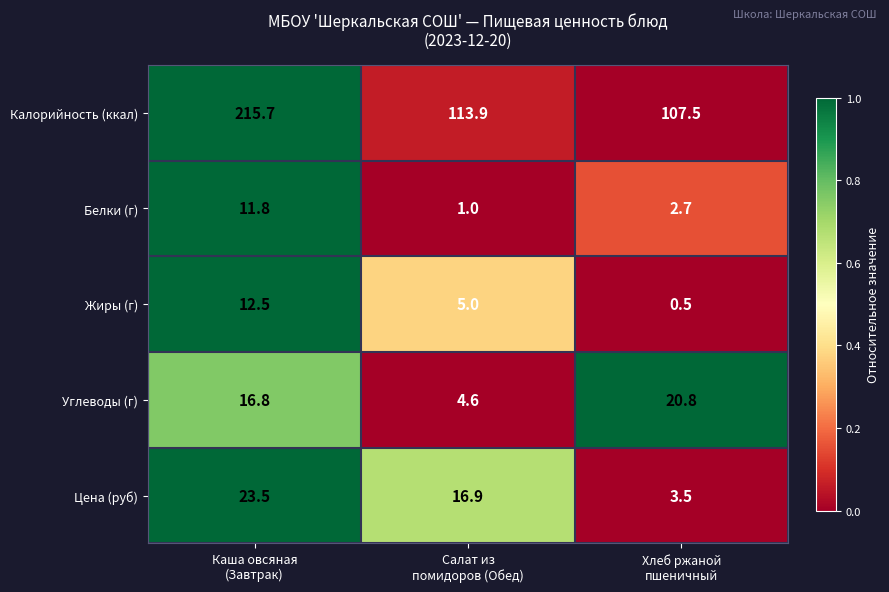

Which series has the largest total across all categories?

Калорийность (ккал)